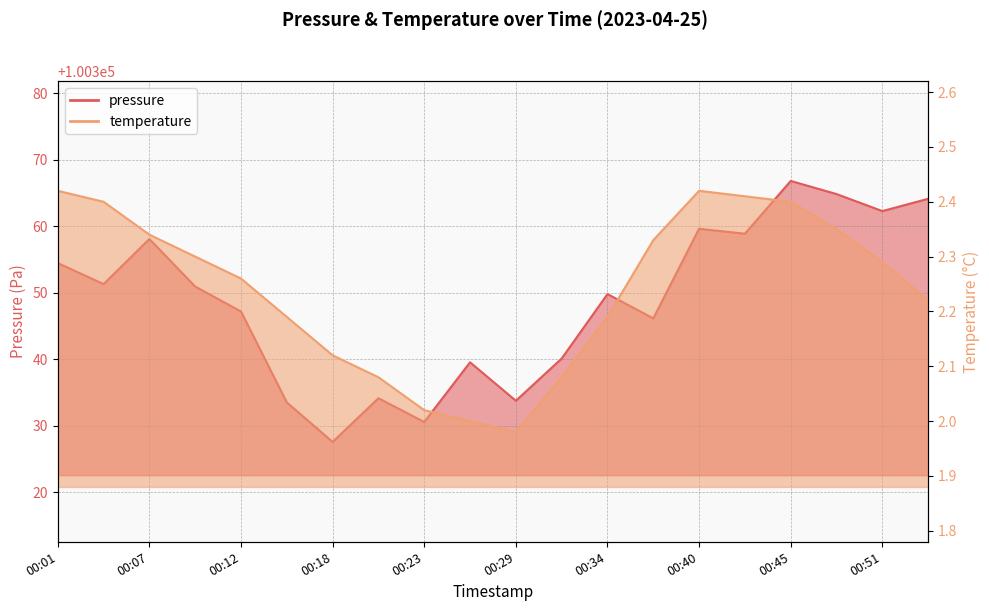

At how many categories does at least one series exceed 47915?

20